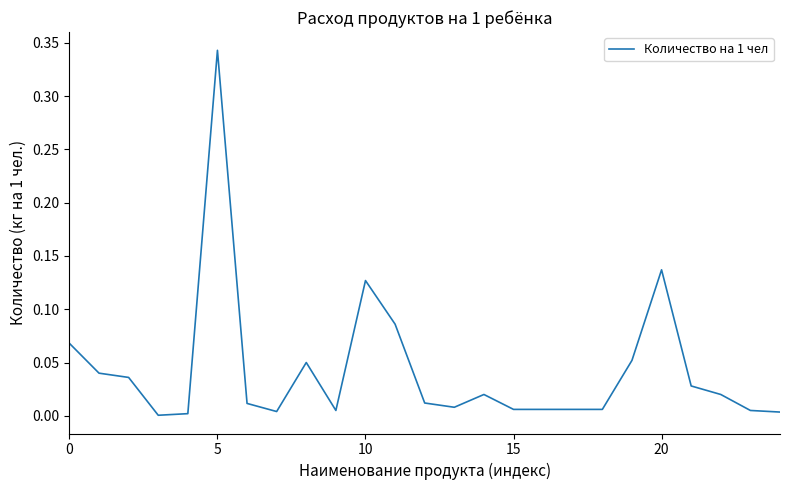

How many lines are shown in the chart?

1